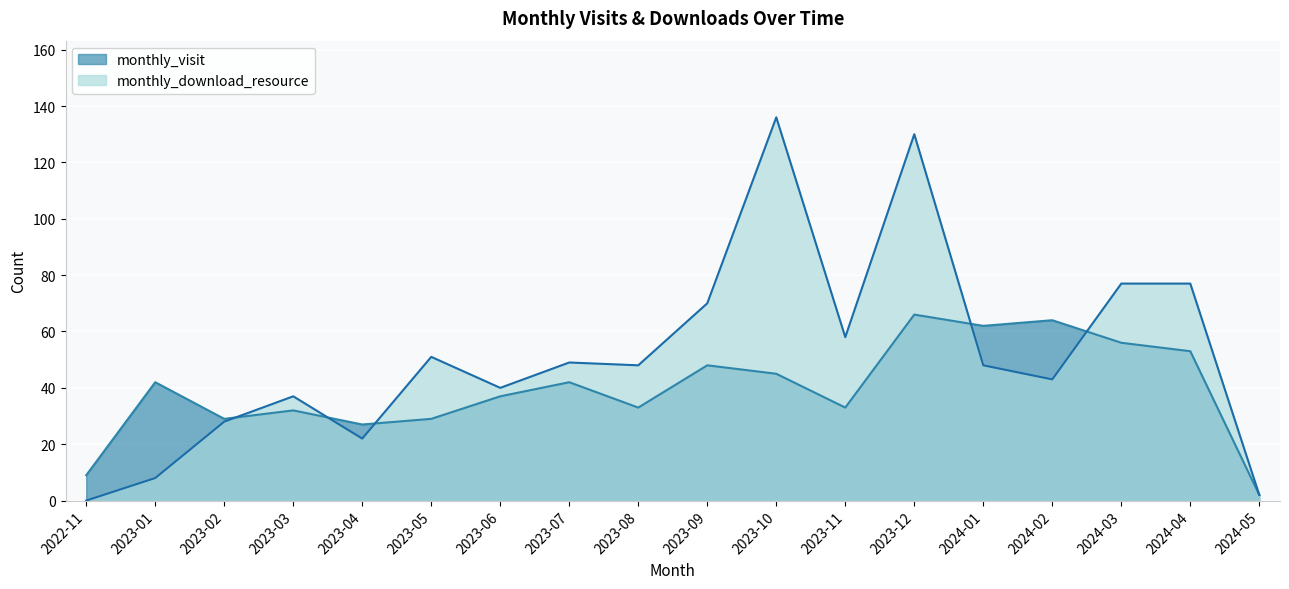

What position from the left is 2022-11?

1